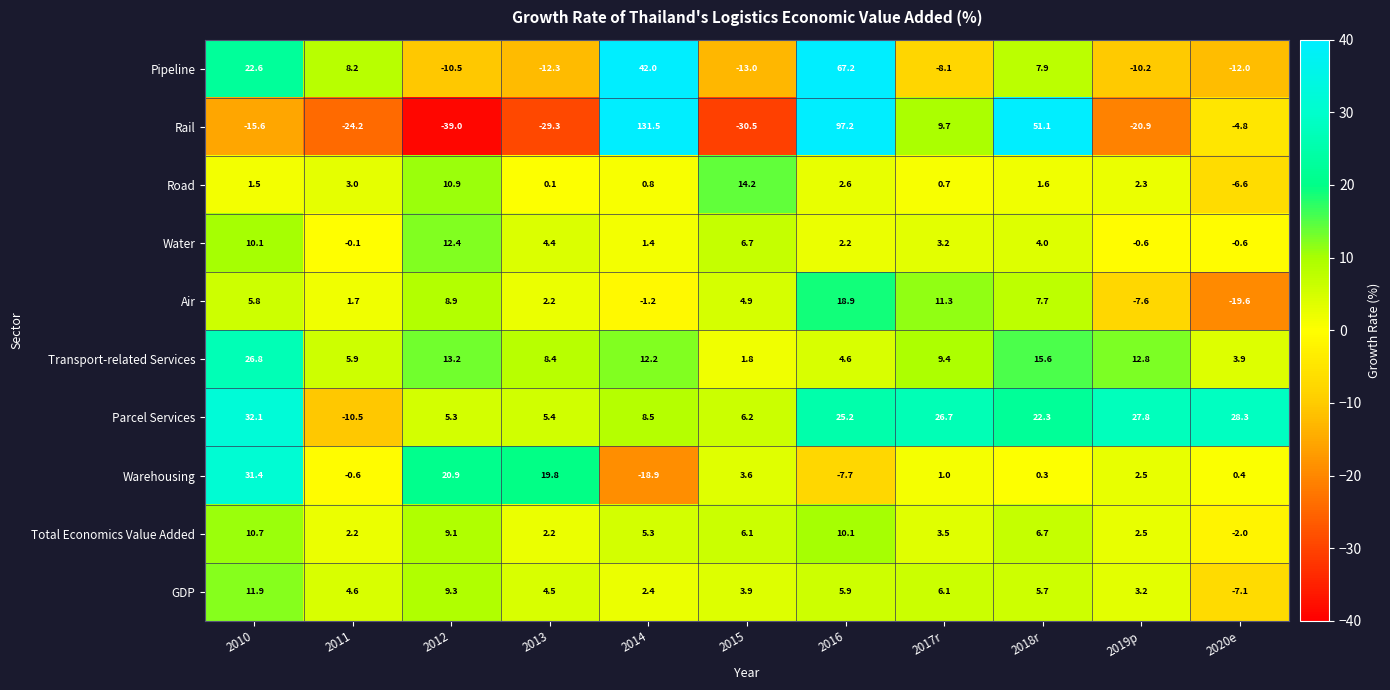

Read the Water value at 2016.

2.2